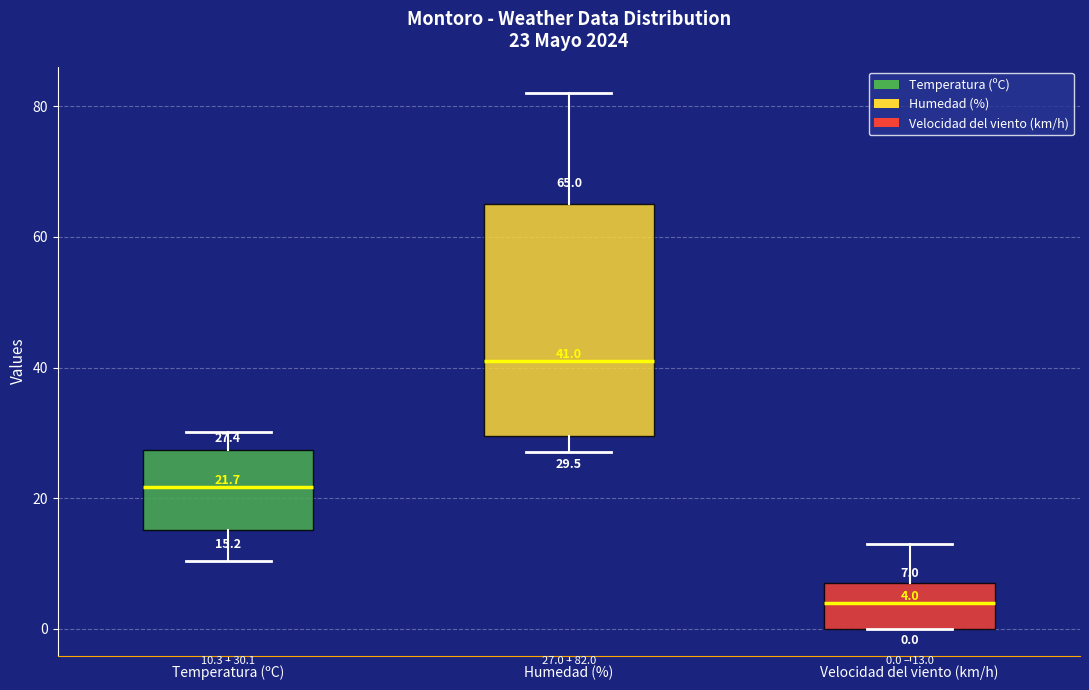

Which box's median line is the highest?

Humedad (%)